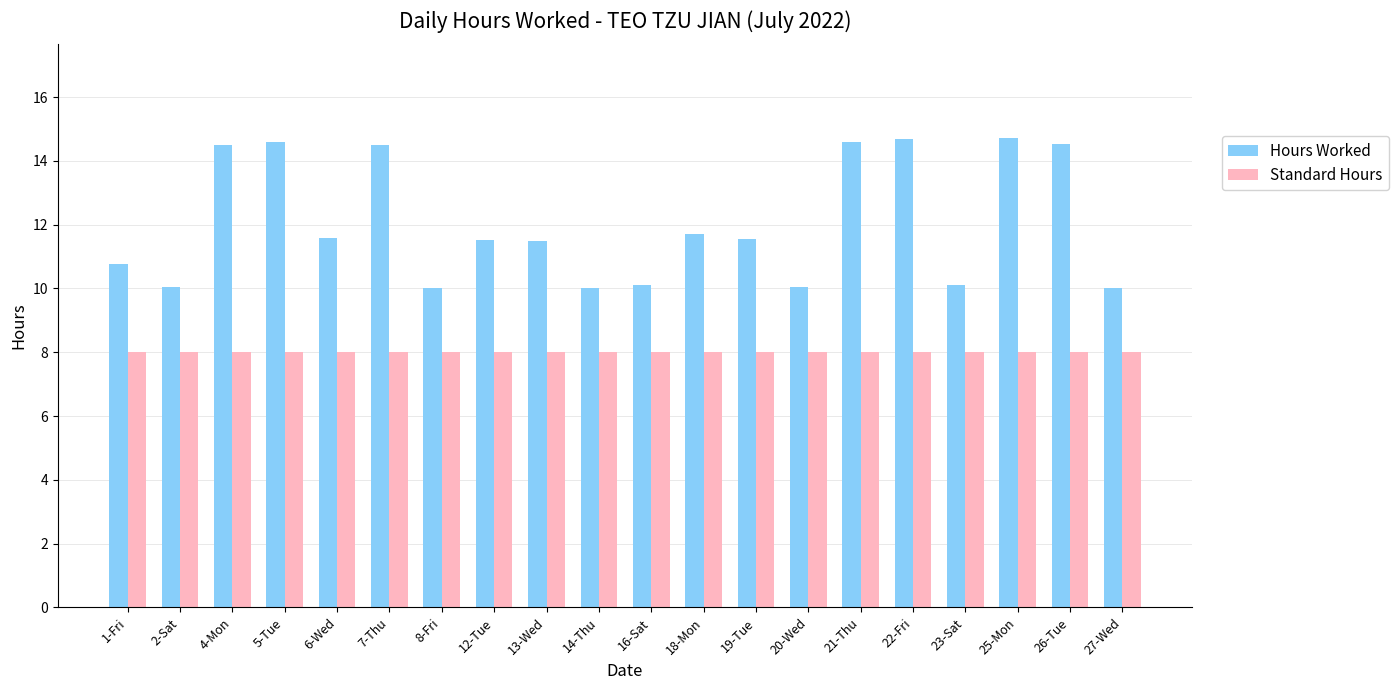

Is it true that Hours Worked equals 10.0 at 20-Wed?

True